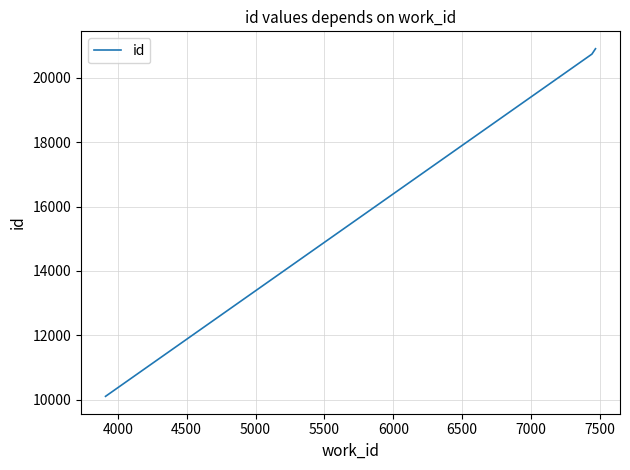

What is the greatest value displayed?

20893